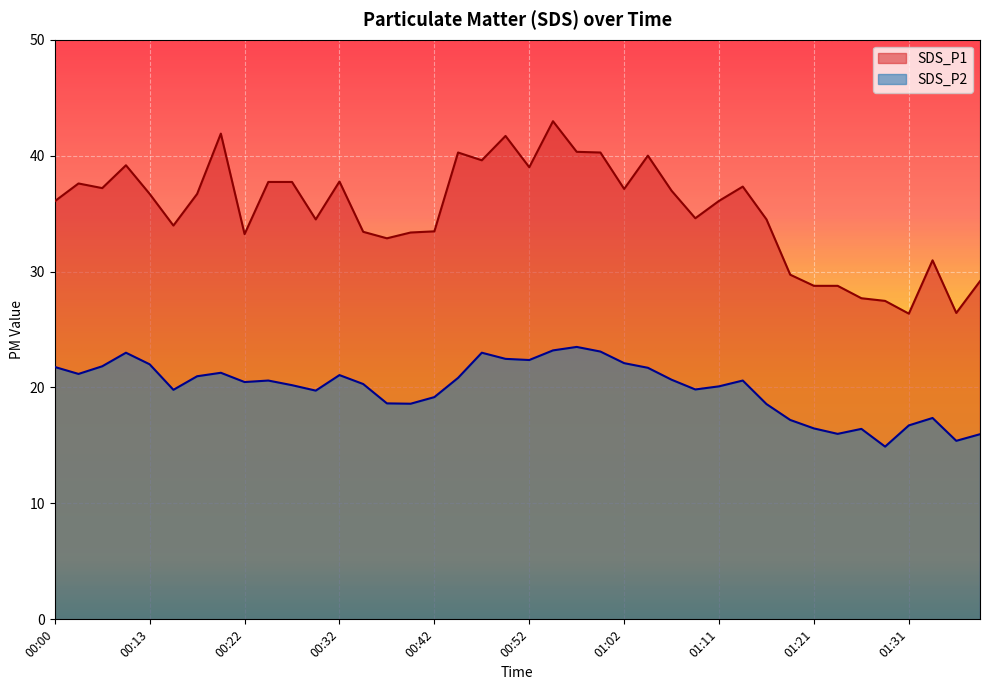

Does the chart display data point markers on the line(s)?

No